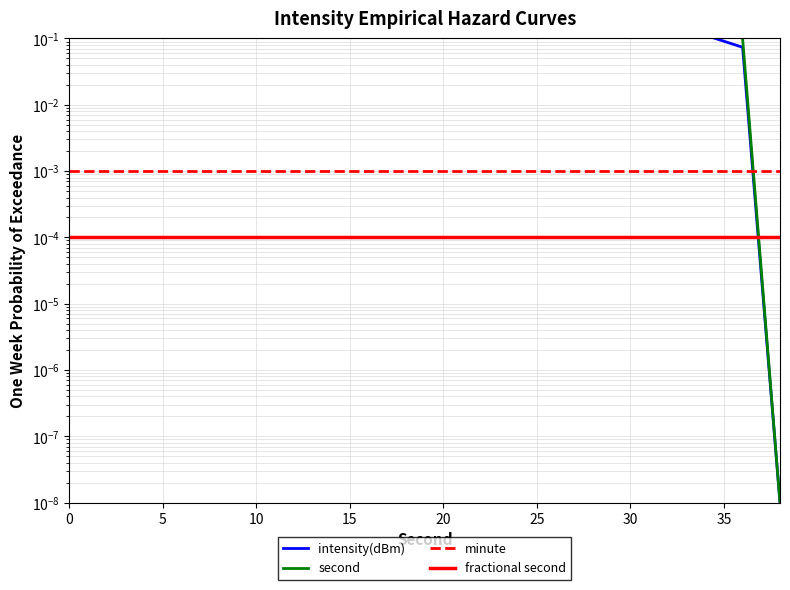

How many lines are shown in the chart?

4